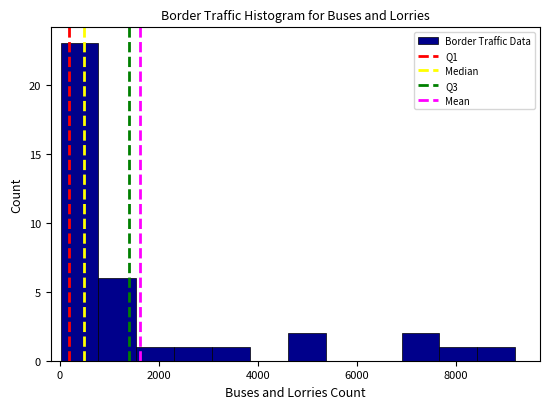

Read against the x-axis, roughly where is the centre of the tallest bar?

400